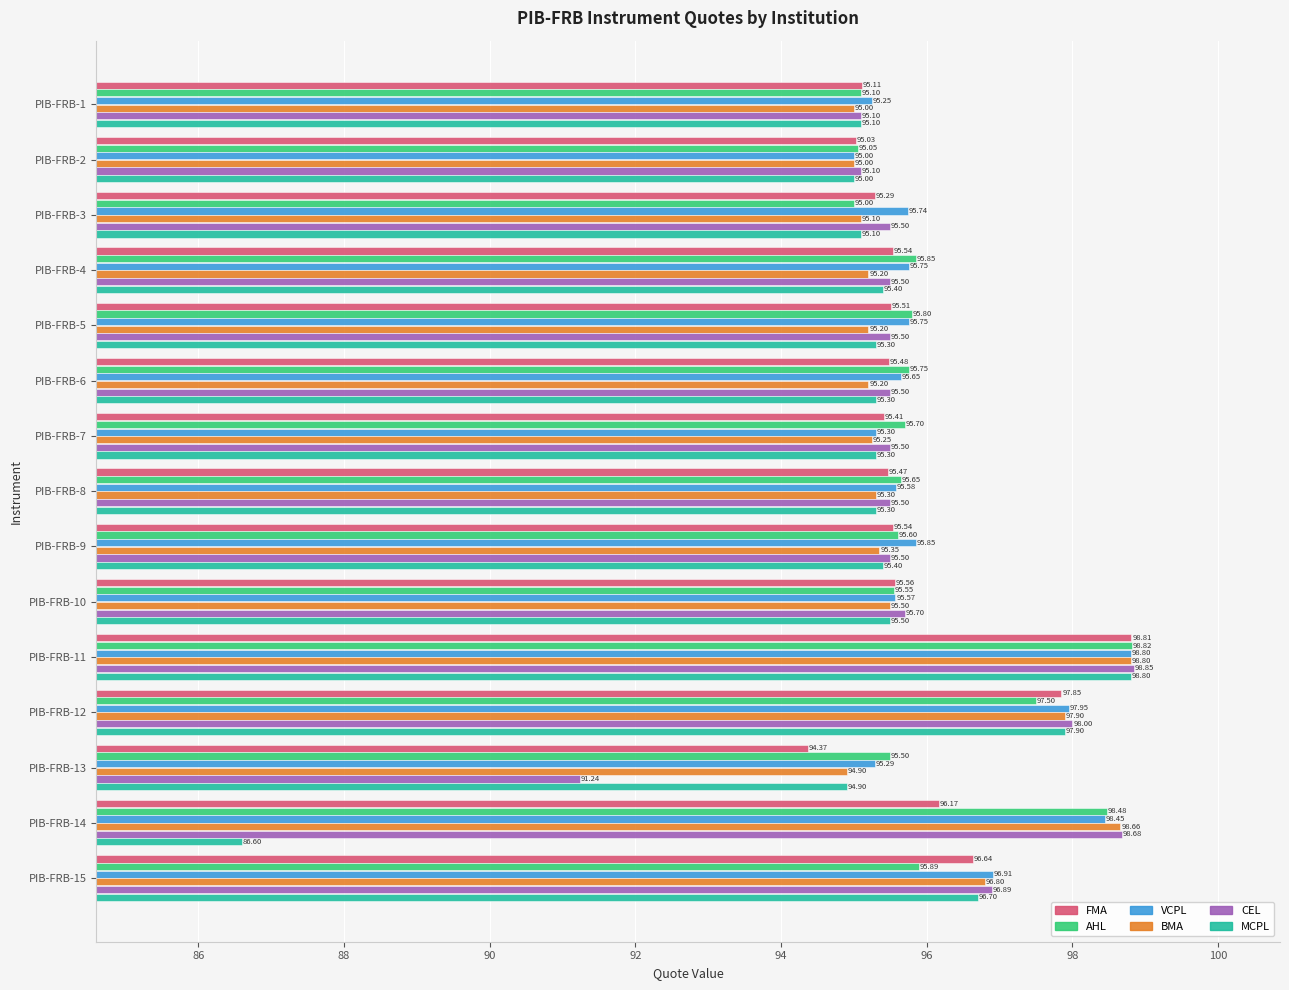

At which label is AHL closest to 96?

PIB-FRB-15